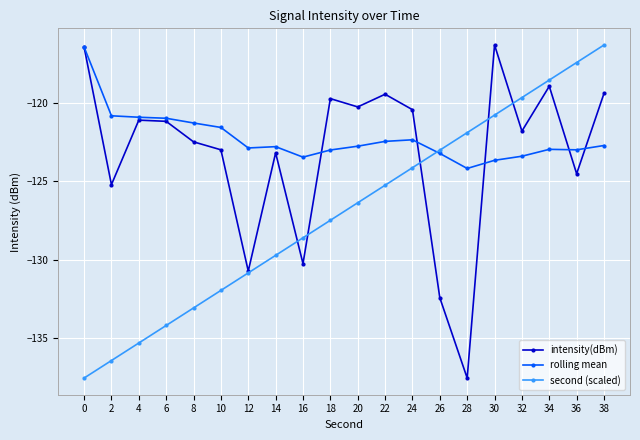

Rank the series by their average value, from highest to lowest.

rolling mean, intensity(dBm), second (scaled)